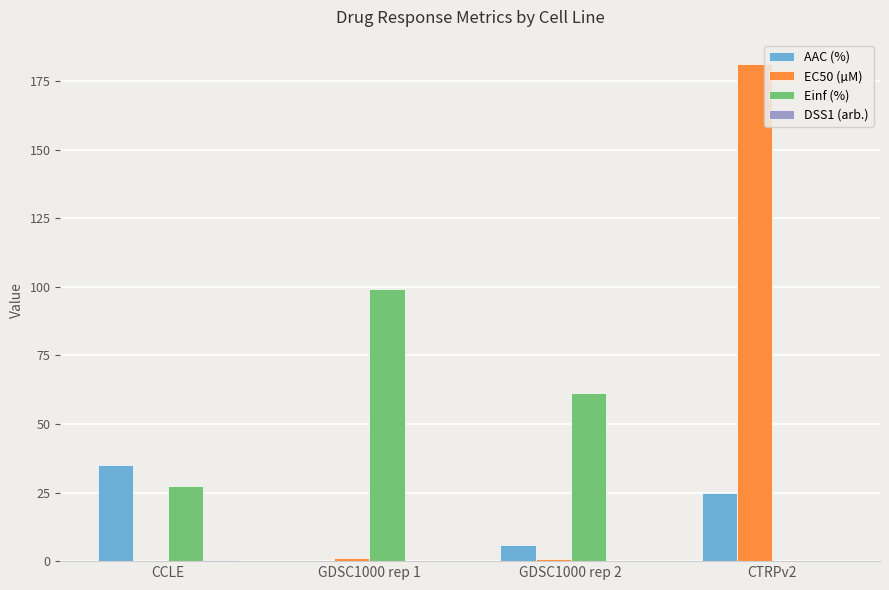

At which label is AAC (%) closest to 17?

CTRPv2